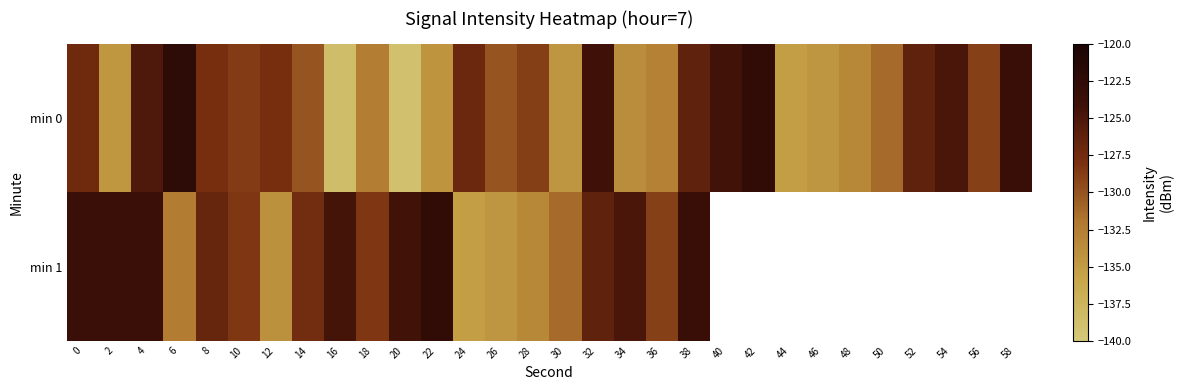

The value of row_0 at 48 is -236.0. True or false?

False